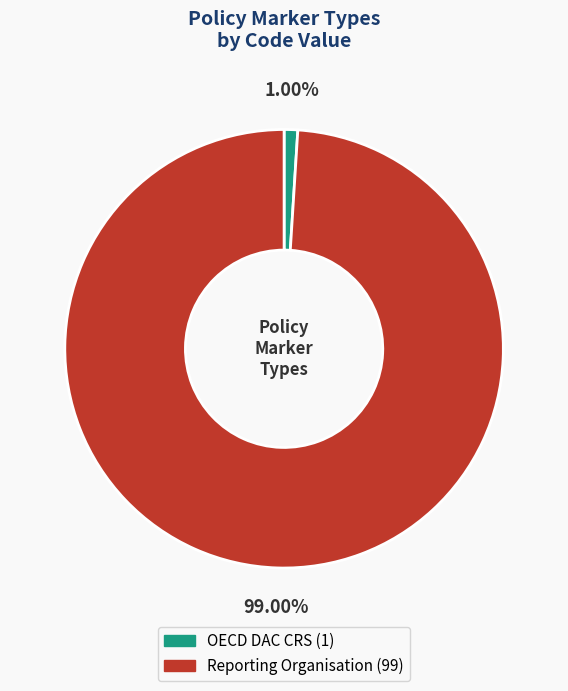

Which has a higher value, OECD DAC CRS or Reporting Organisation?

Reporting Organisation